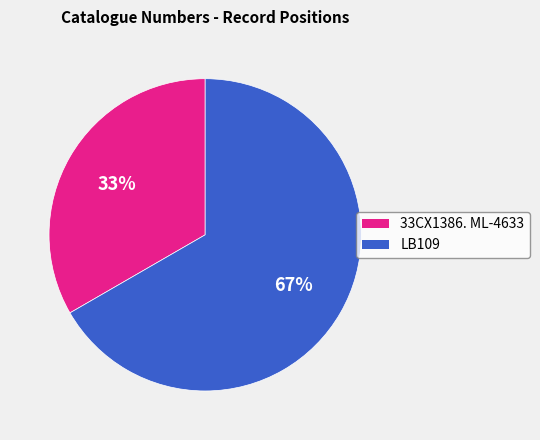

What is the ratio of the value at LB109 to the value at 33CX1386. ML-4633?

2.0